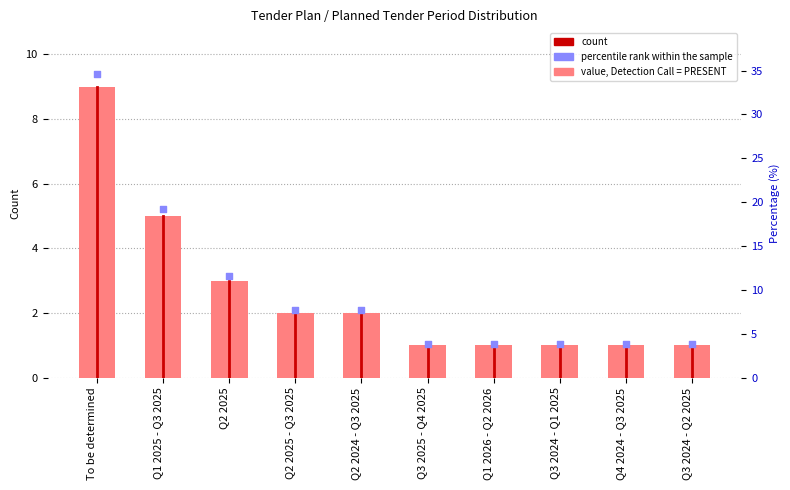

Which series contains the highest Y value?

percentile rank within the sample